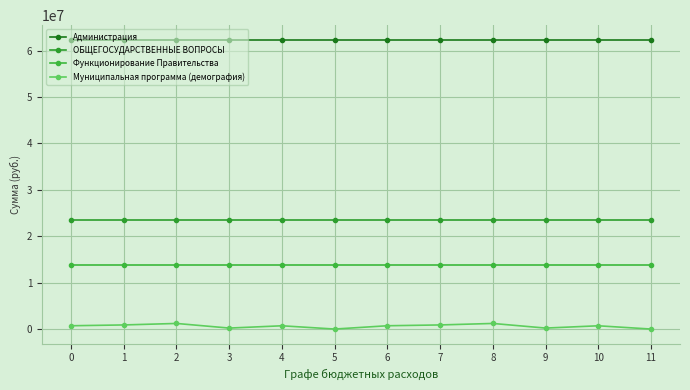

At which label does Муниципальная программа (демография) reach its minimum?

5